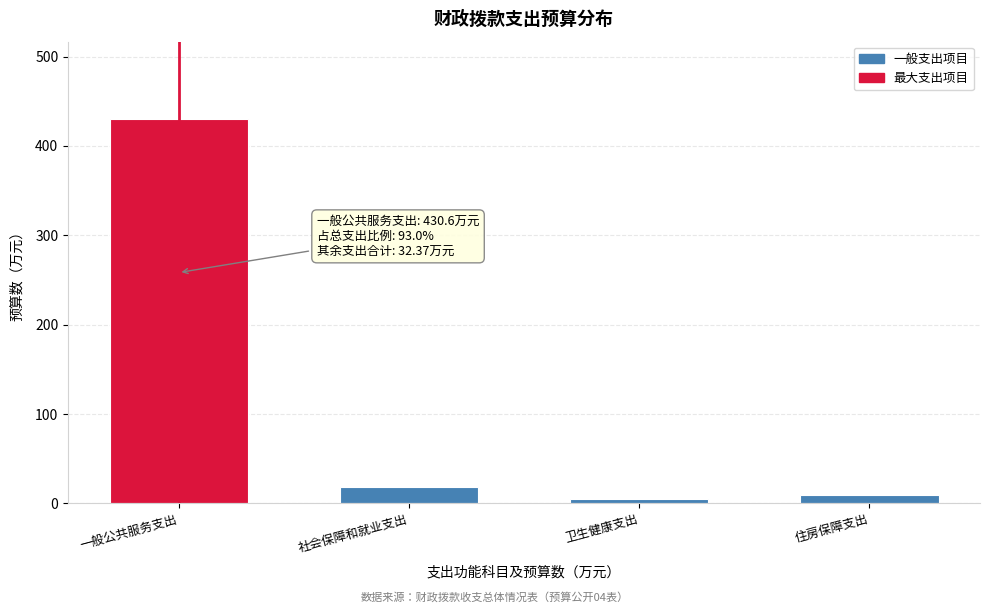

Which label corresponds to the largest value in the chart?

一般公共服务支出